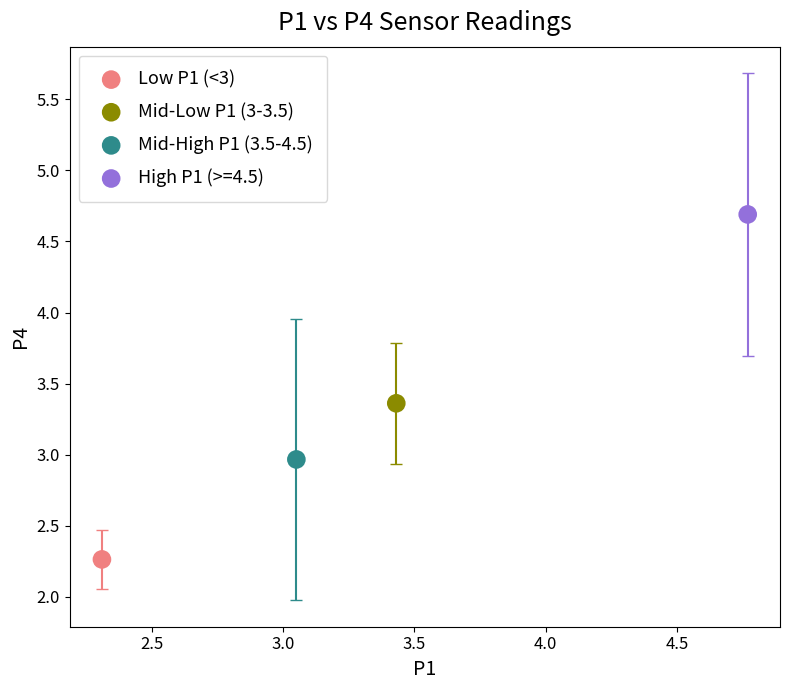

What are all the series names shown in the legend?

Low P1 (<3), Mid-Low P1 (3-3.5), Mid-High P1 (3.5-4.5), High P1 (>=4.5)